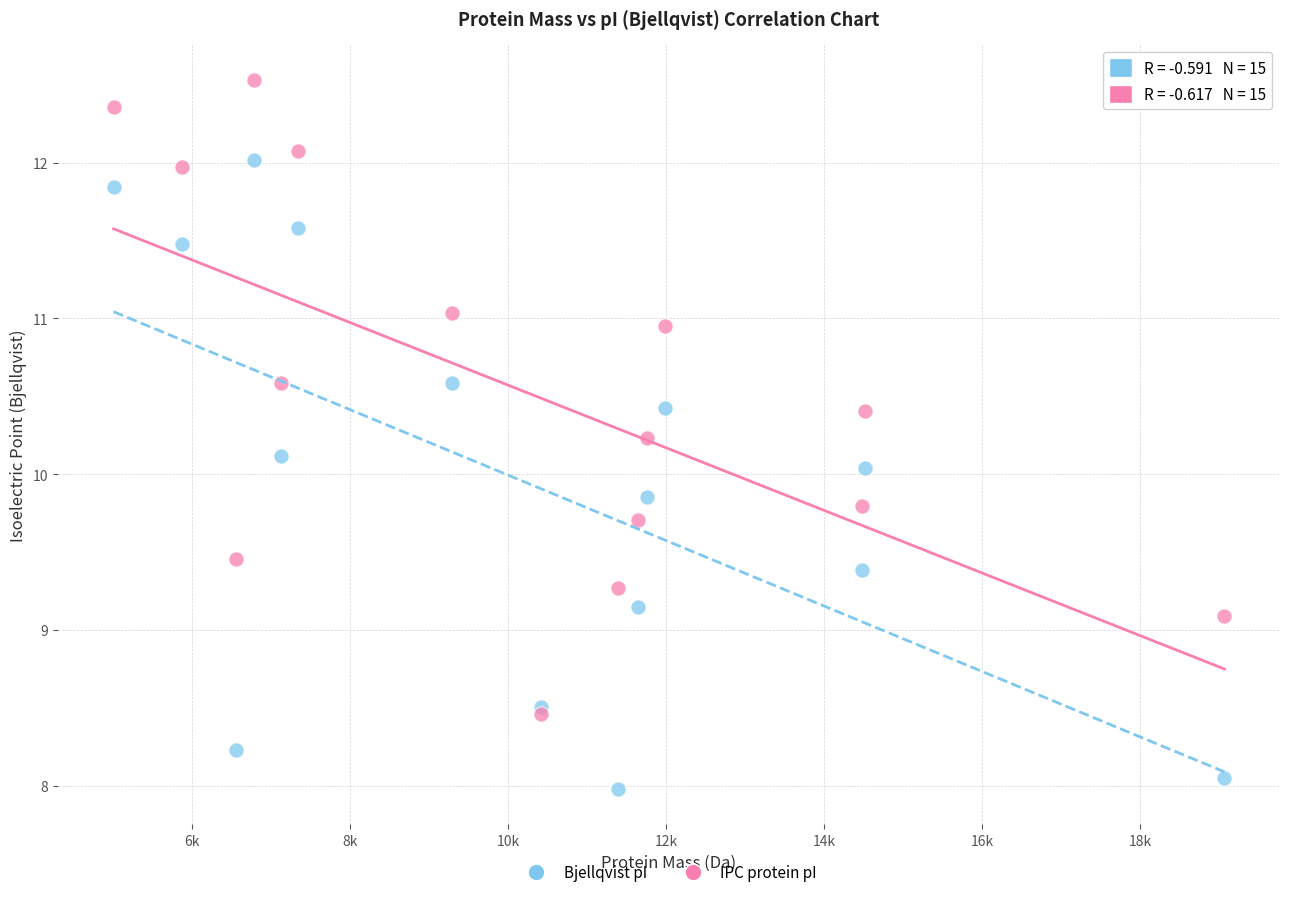

What are all the series names shown in the legend?

Bjellqvist pI, IPC protein pI